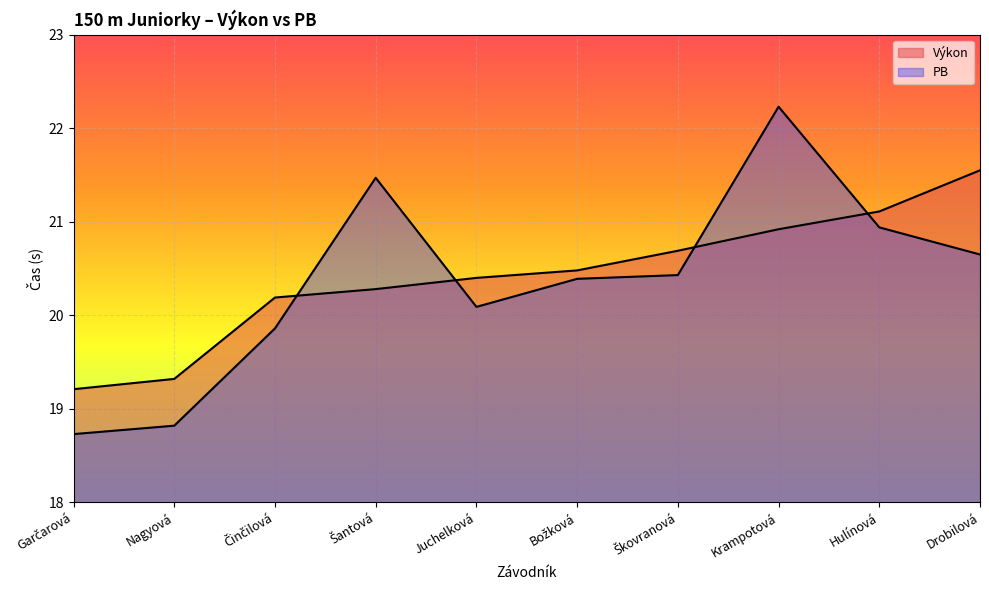

At which category is the sum across all series the highest?

Krampotová